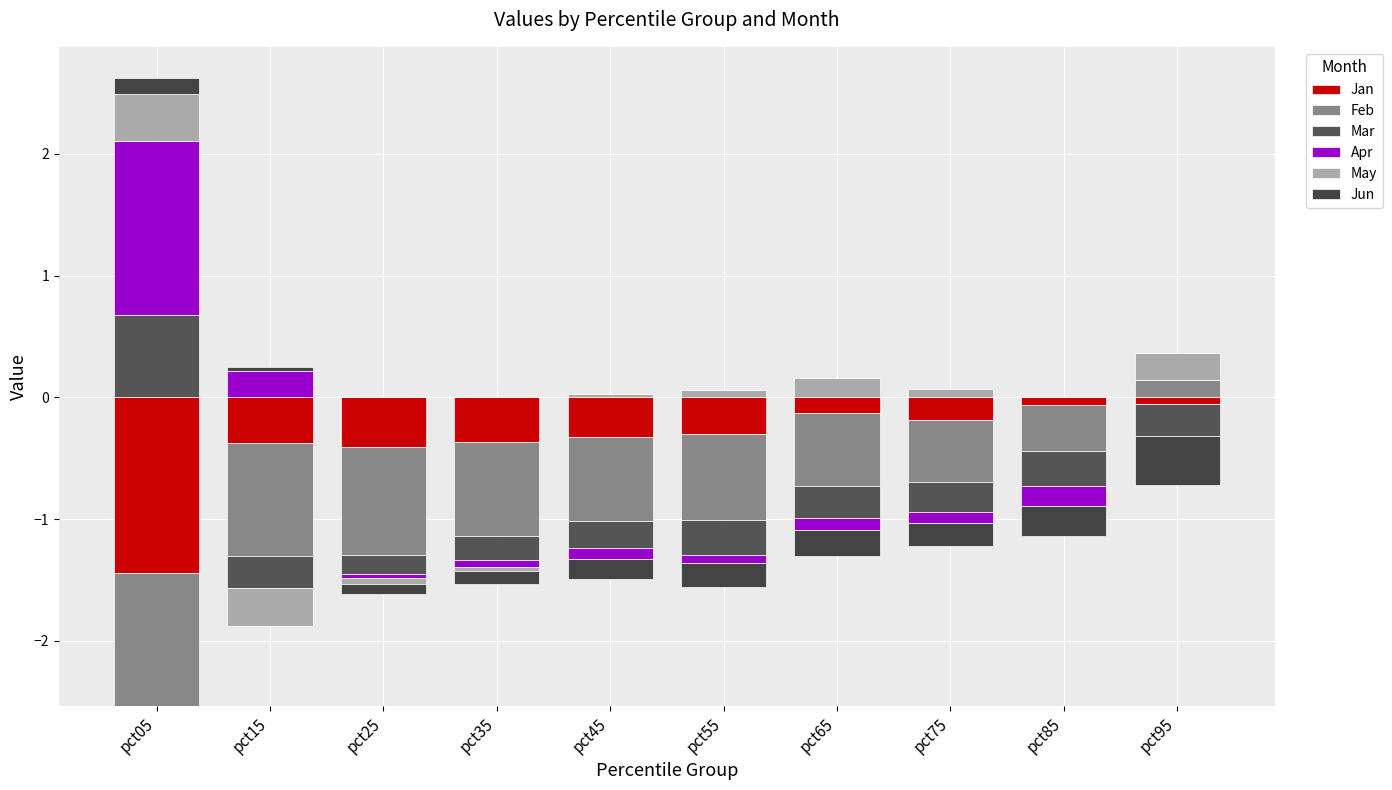

How many values in Apr are above zero?

2